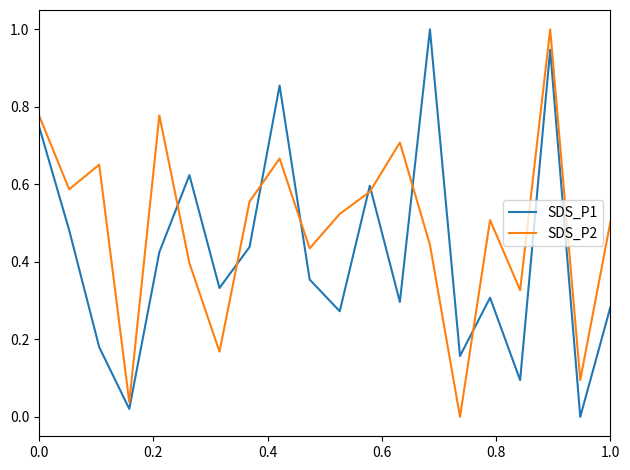

How many interior local peaks does the SDS_P1 series have?

6